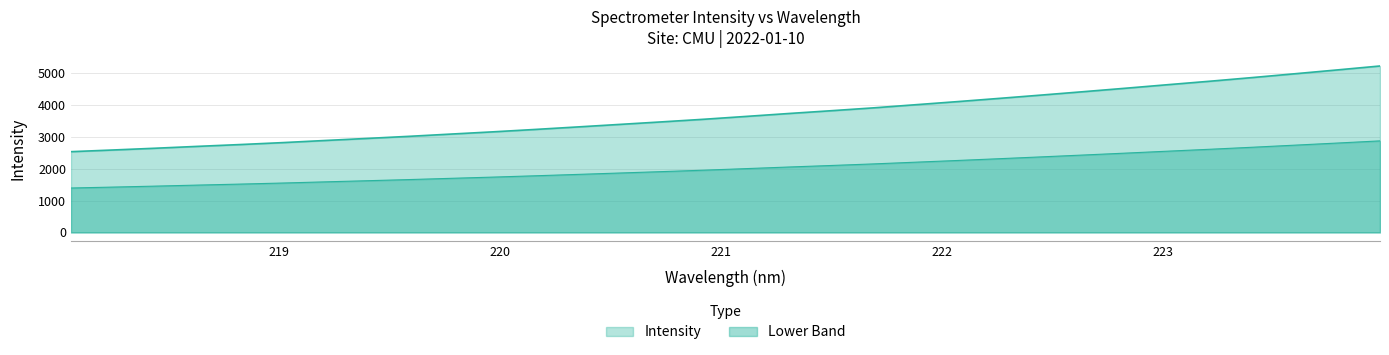

List the labels in order of value, smallest first.

218.0596, 218.2508, 218.442, 218.6332, 218.8244, 219.0156, 219.2067, 219.3979, 219.589, 219.7801, 219.9712, 220.1623, 220.3533, 220.5444, 220.7354, 220.9264, 221.1174, 221.3083, 221.4993, 221.6902, 221.8812, 222.0721, 222.263, 222.4538, 222.6447, 222.8355, 223.0264, 223.2172, 223.408, 223.5987, 223.7895, 223.9802